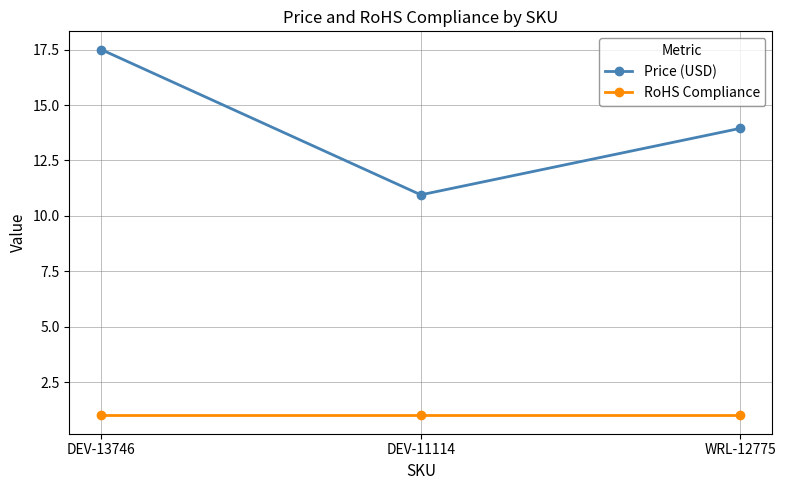

What is the value of the Price (USD) point at the 1st from the left?

17.5